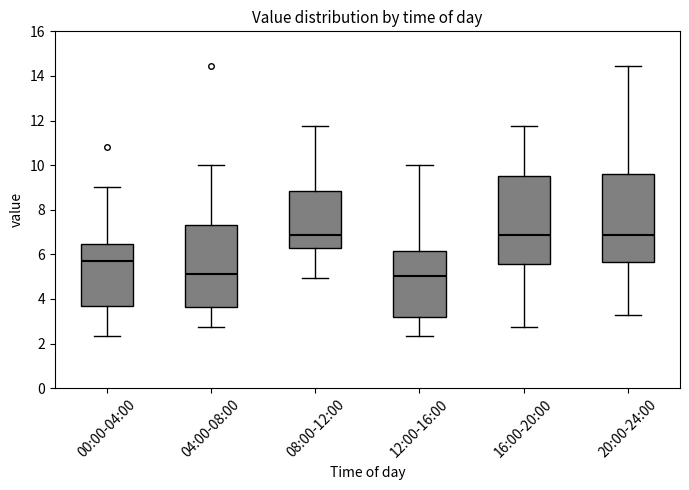

Reading left to right, transcribe this box plot: for each box, give where its median line is, the range the box spans, and where its two whiskers end, as read against the y-axis. The values are not printed on the chart, so give them approximately, as read against the axis.

00:00-04:00: median 5.6, box 3.6 to 6.4, whiskers 2.4 to 9.0
04:00-08:00: median 5.2, box 3.6 to 7.4, whiskers 2.8 to 10.0
08:00-12:00: median 6.8, box 6.2 to 8.8, whiskers 5.0 to 11.8
12:00-16:00: median 5.0, box 3.2 to 6.2, whiskers 2.4 to 10.0
16:00-20:00: median 6.8, box 5.6 to 9.6, whiskers 2.8 to 11.8
20:00-24:00: median 6.8, box 5.6 to 9.6, whiskers 3.2 to 14.4